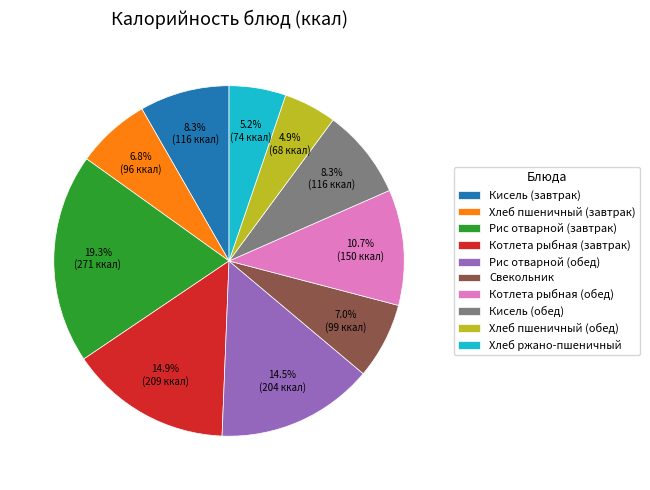

How much of the chart is everything except Хлеб пшеничный (завтрак)?

93.2%